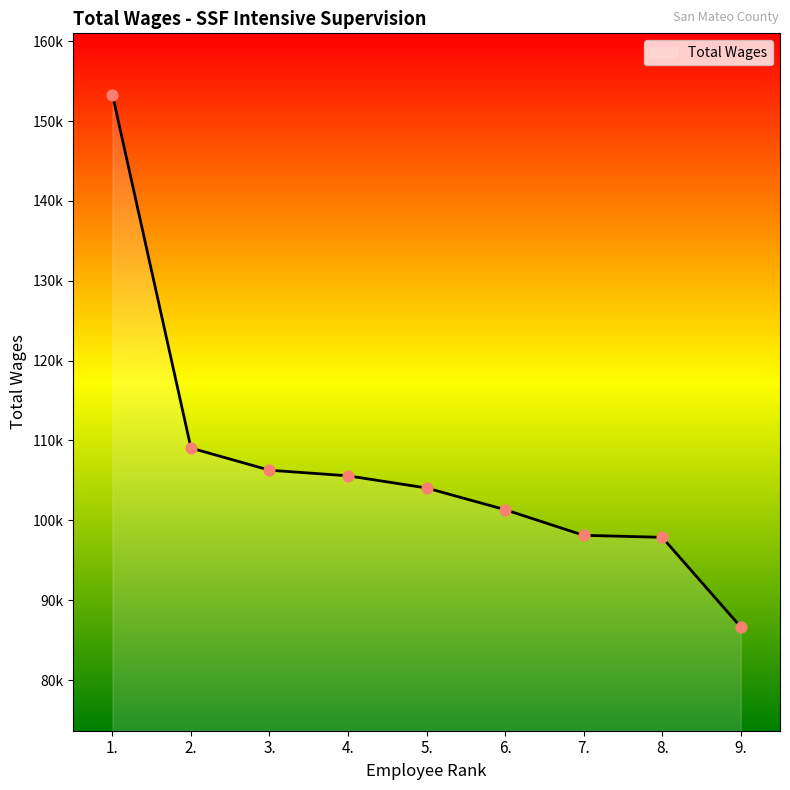

Which has a higher value, 1. or 9.?

1.